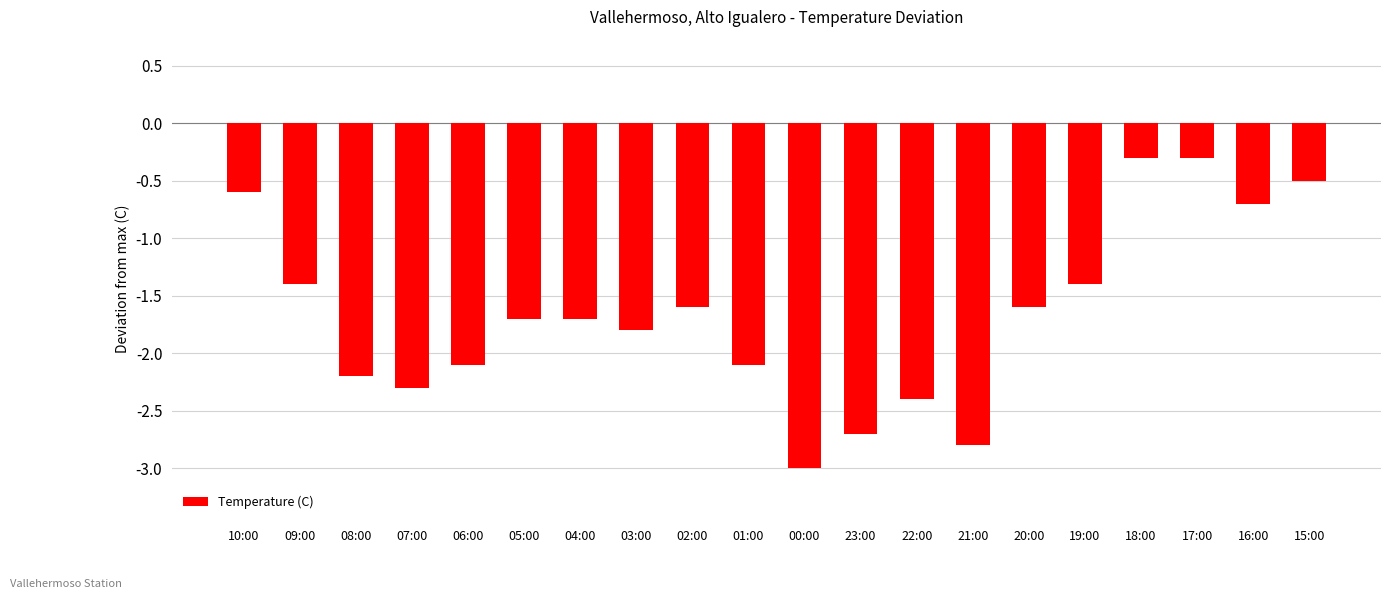

What is the label of the 5th bar from the left?

06:00